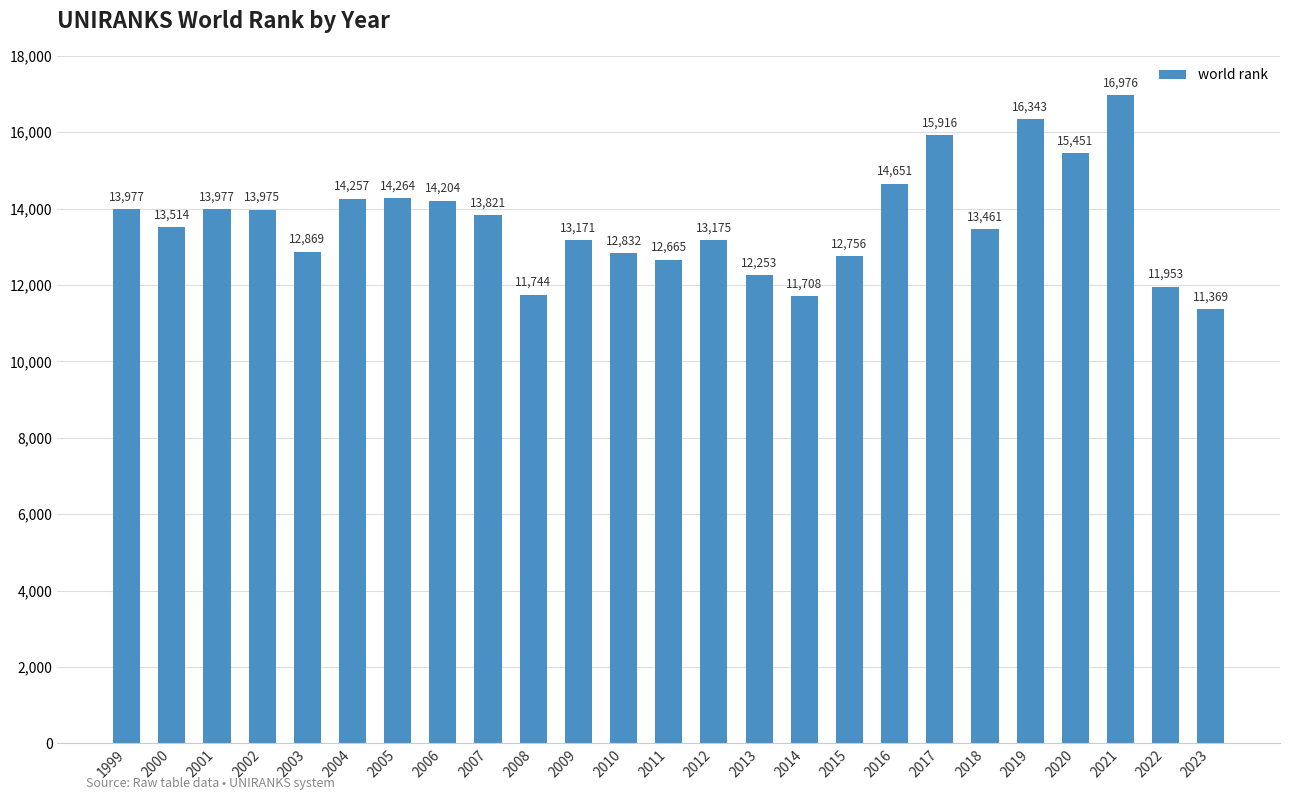

Reading left to right, list all the values displayed in this chart.

1999=13977	2000=13514	2001=13977	2002=13975	2003=12869	2004=14257	2005=14264	2006=14204	2007=13821	2008=11744	2009=13171	2010=12832	2011=12665	2012=13175	2013=12253	2014=11708	2015=12756	2016=14651	2017=15916	2018=13461	2019=16343	2020=15451	2021=16976	2022=11953	2023=11369